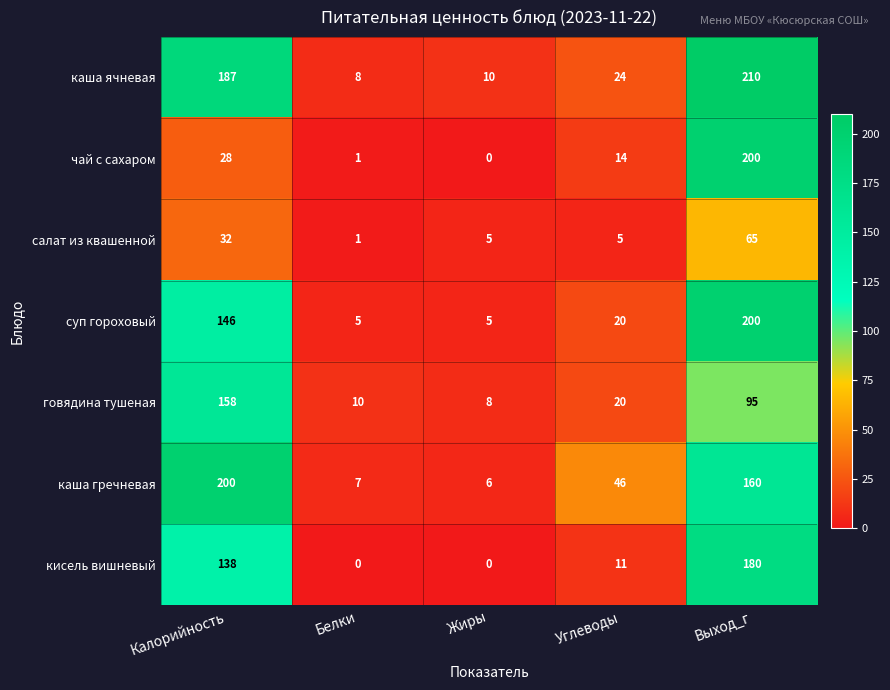

What is the difference between the highest and lowest values at Белки?

10